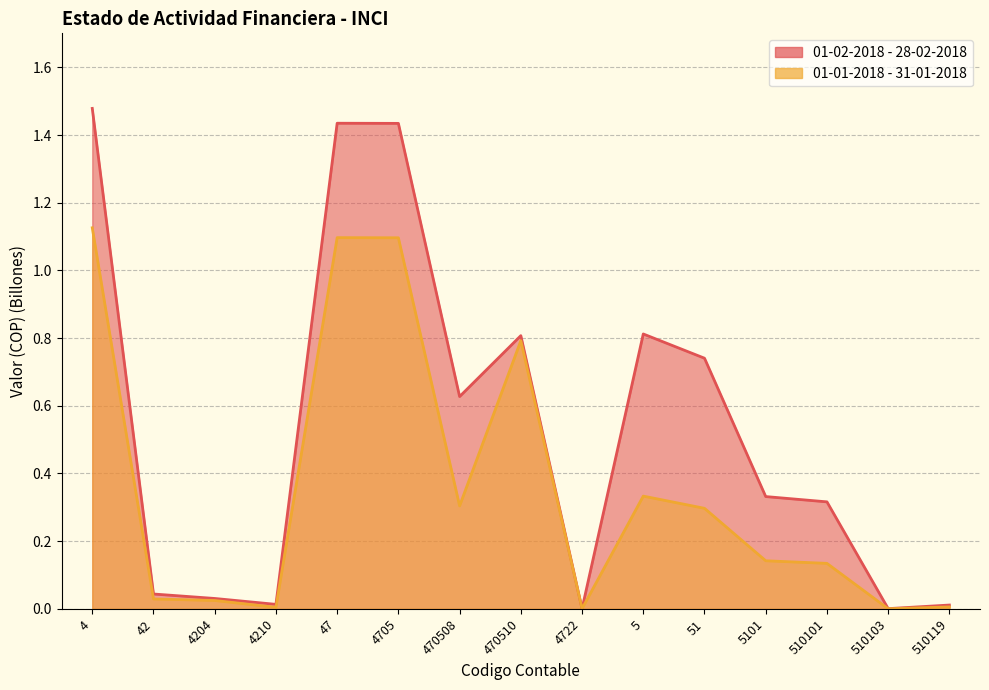

Which series changed the most between 42 and 510101?

01-02-2018 - 28-02-2018